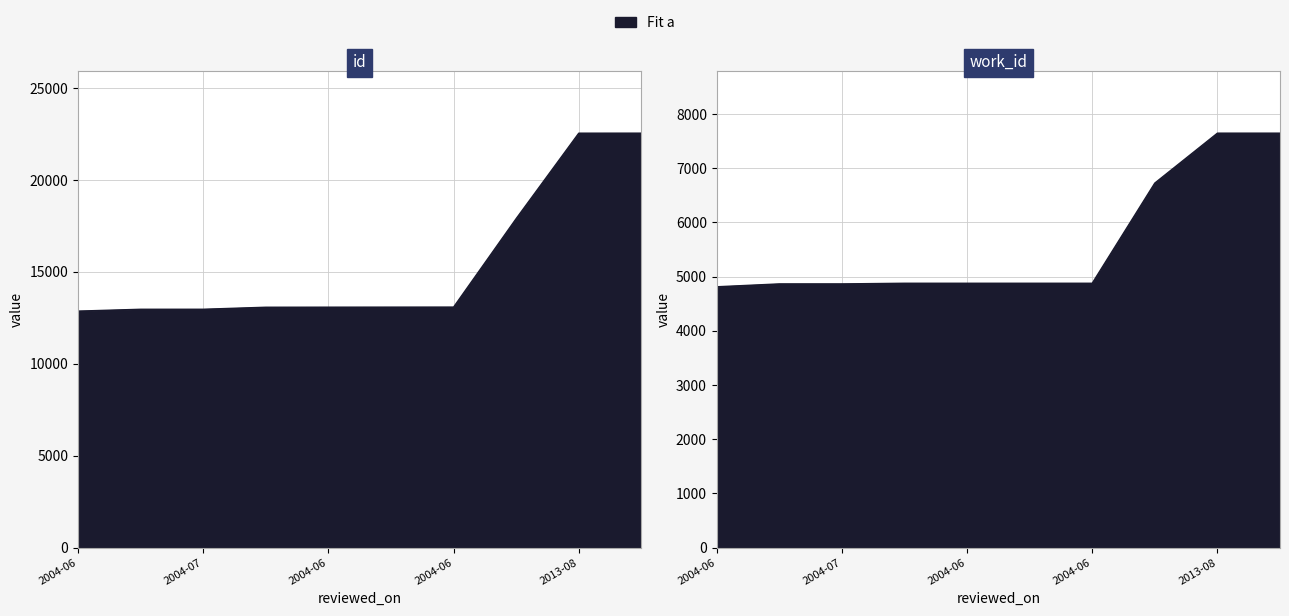

Which series has the largest total across all categories?

id